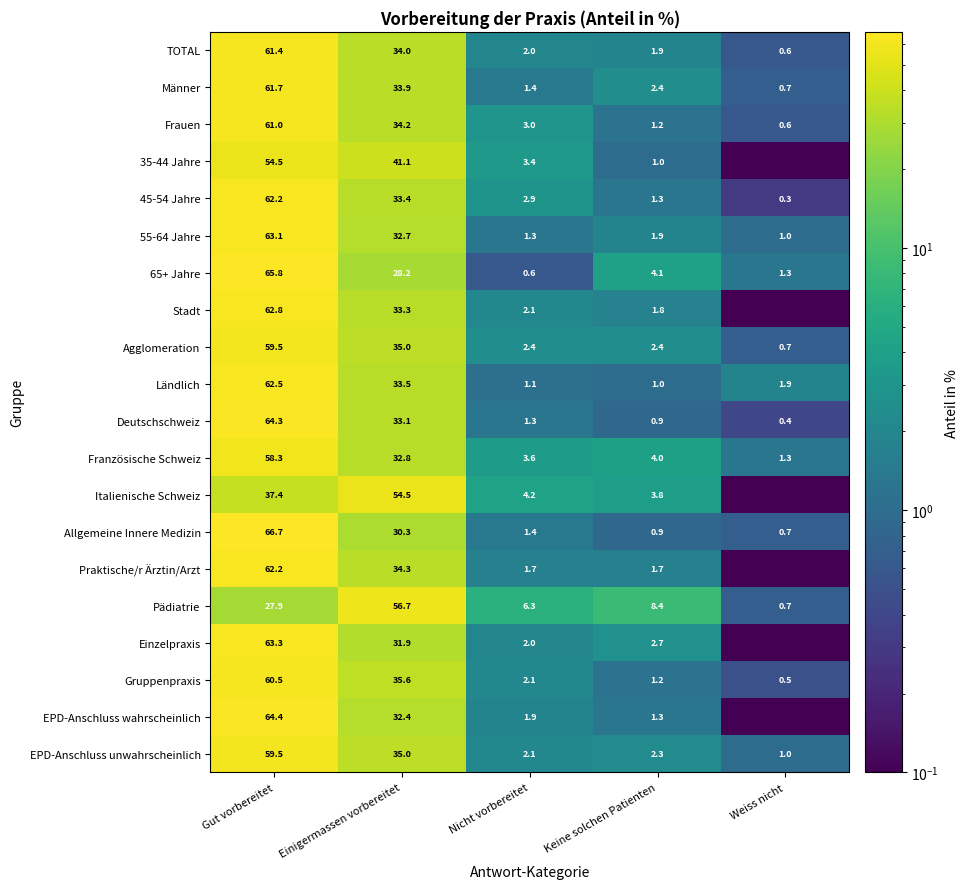

The value of EPD-Anschluss unwahrscheinlich at Nicht vorbereitet is 2.1. True or false?

True